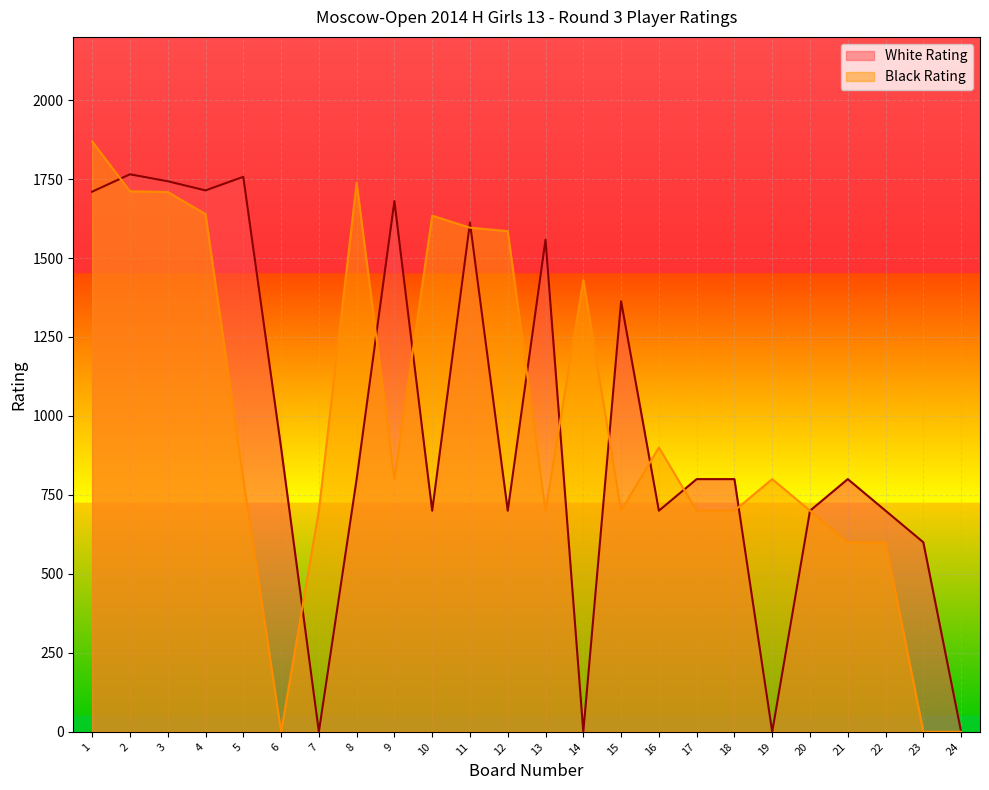

How many interior local valleys does the Black Rating series have?

4